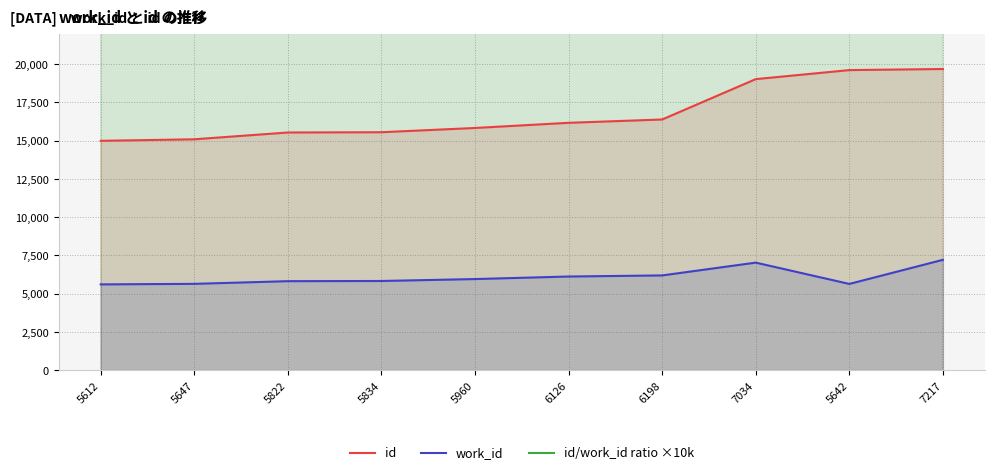

Reading left to right, list all the values displayed in this chart.

id: 5612=14995.0	5647=15094.0	5822=15538.0	5834=15556.0	5960=15834.0	6126=16171.0	6198=16388.0	7034=19026.0	5642=19616.0	7217=19688.0
work_id: 5612=5612.0	5647=5647.0	5822=5822.0	5834=5834.0	5960=5960.0	6126=6126.0	6198=6198.0	7034=7034.0	5642=5642.0	7217=7217.0
id/work_id ratio ×10k: 5612=26719.5	5647=26729.2	5822=26688.4	5834=26664.4	5960=26567.1	6126=26397.3	6198=26440.8	7034=27048.6	5642=34767.8	7217=27280.0